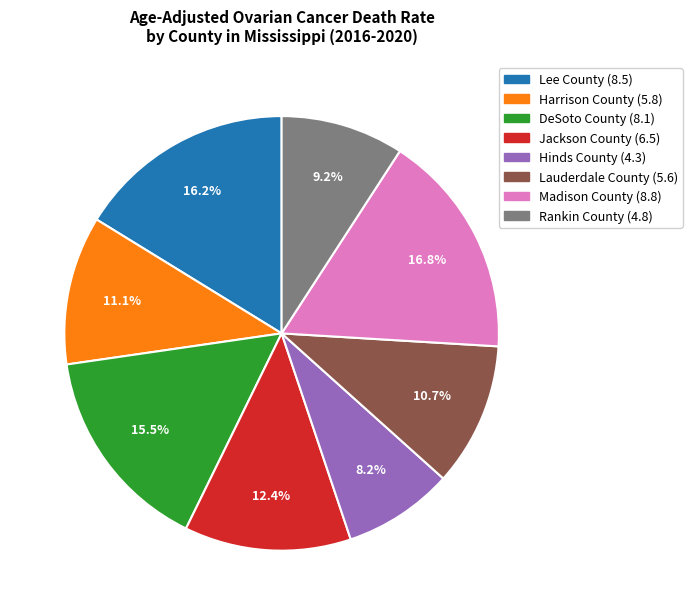

Combined, do Hinds County and Rankin County account for over 50%?

No